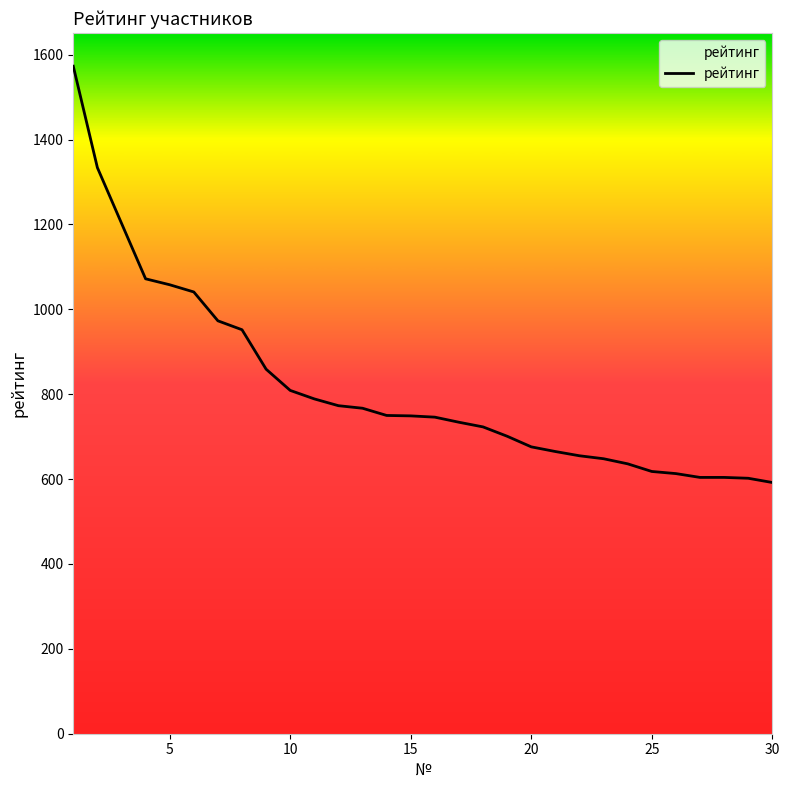

What is the smallest value displayed?

592